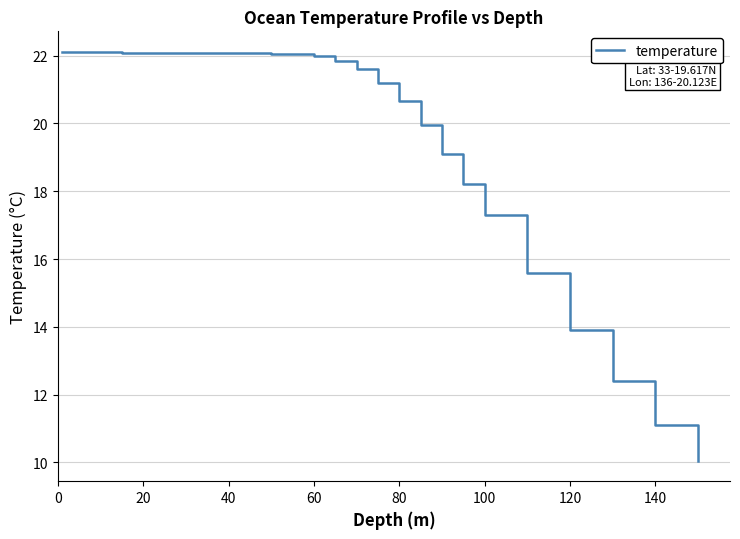

What is the greatest value displayed?

22.1